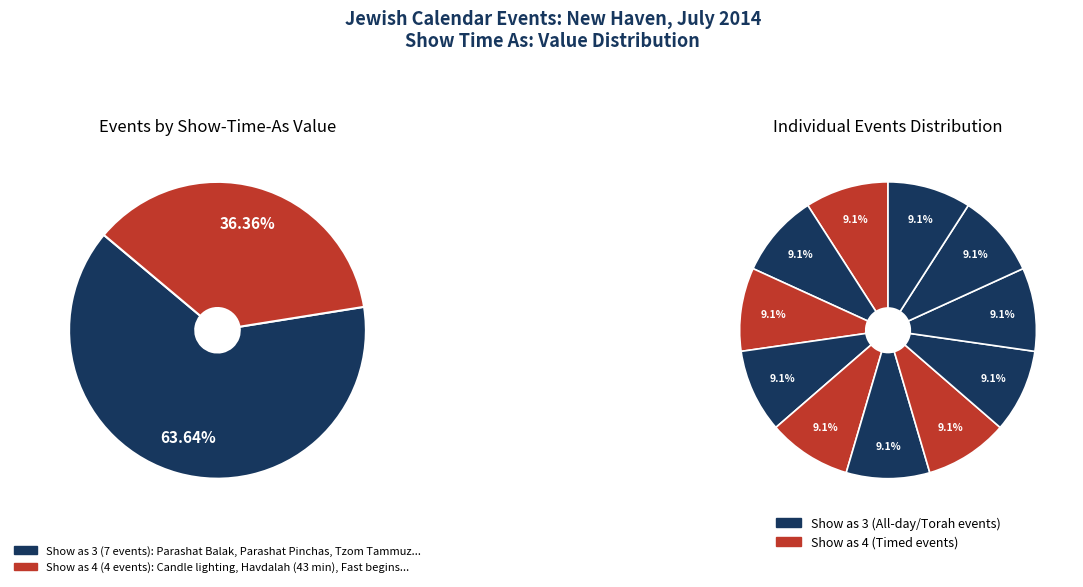

To the nearest percent, what is the average slice percentage?

9%